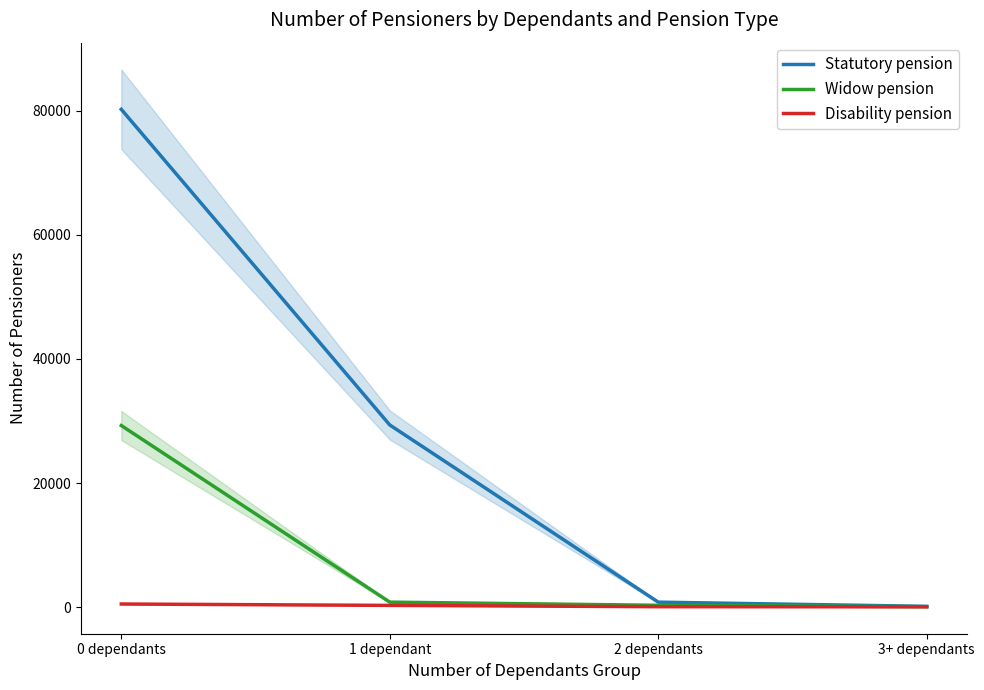

At how many categories does at least one series exceed 33785?

1